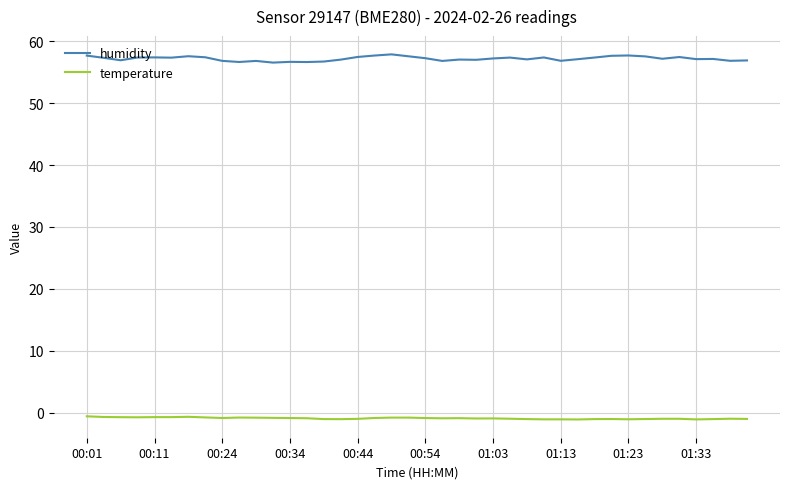

Which series has the largest range (max minus min)?

humidity